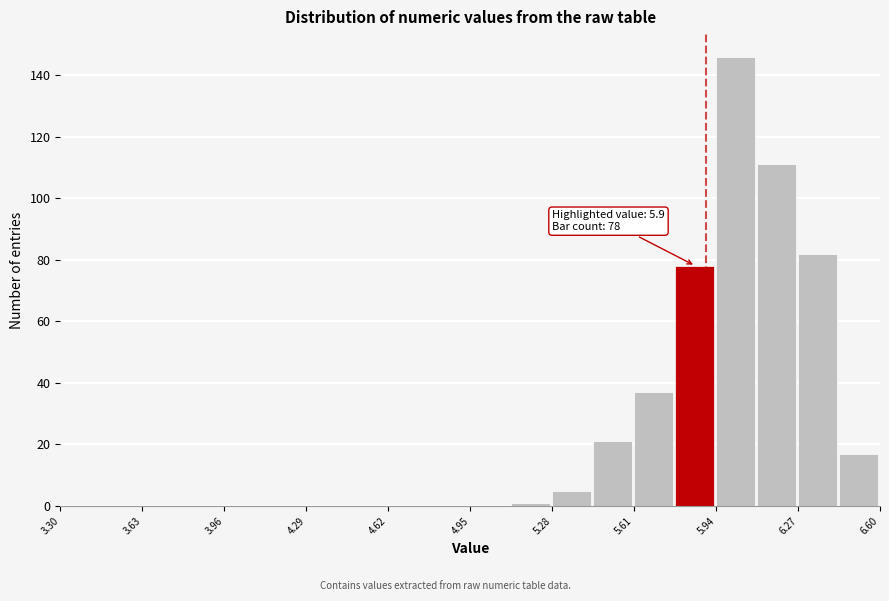

Read against the x-axis, roughly where is the centre of the tallest bar?

6.00